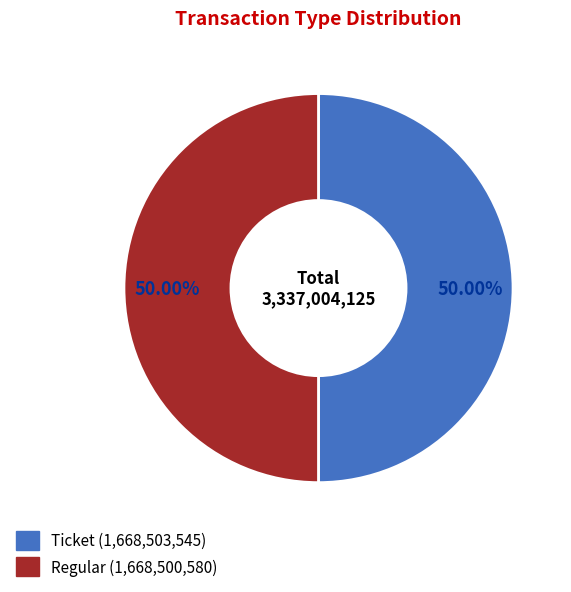

What is the ratio of the value at Regular to the value at Ticket?

1.0